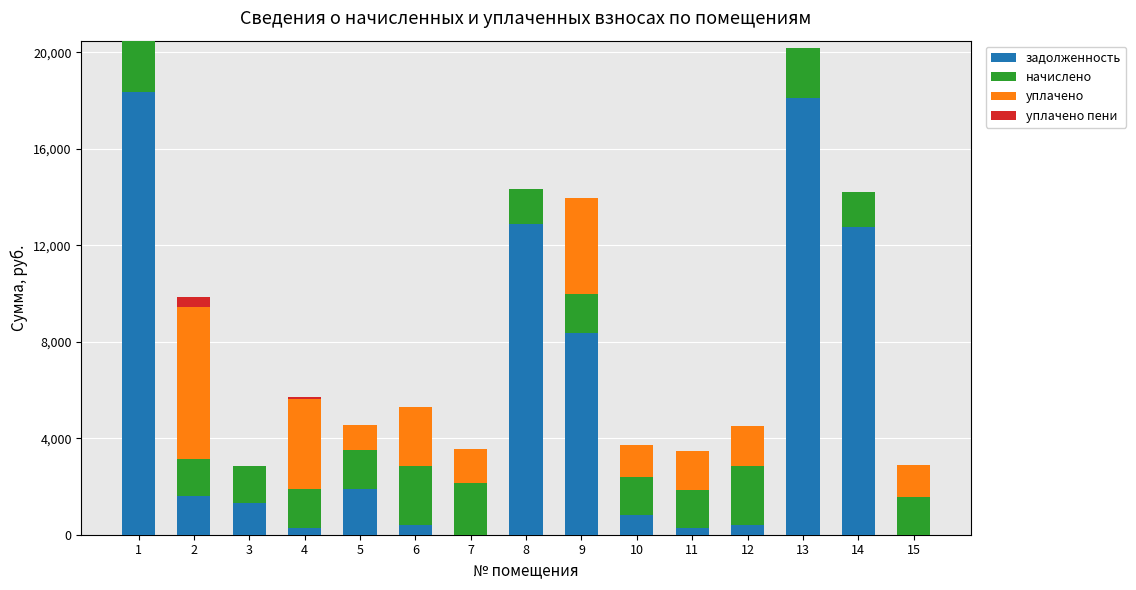

What is the sum of all уплачено пени values?

513.5